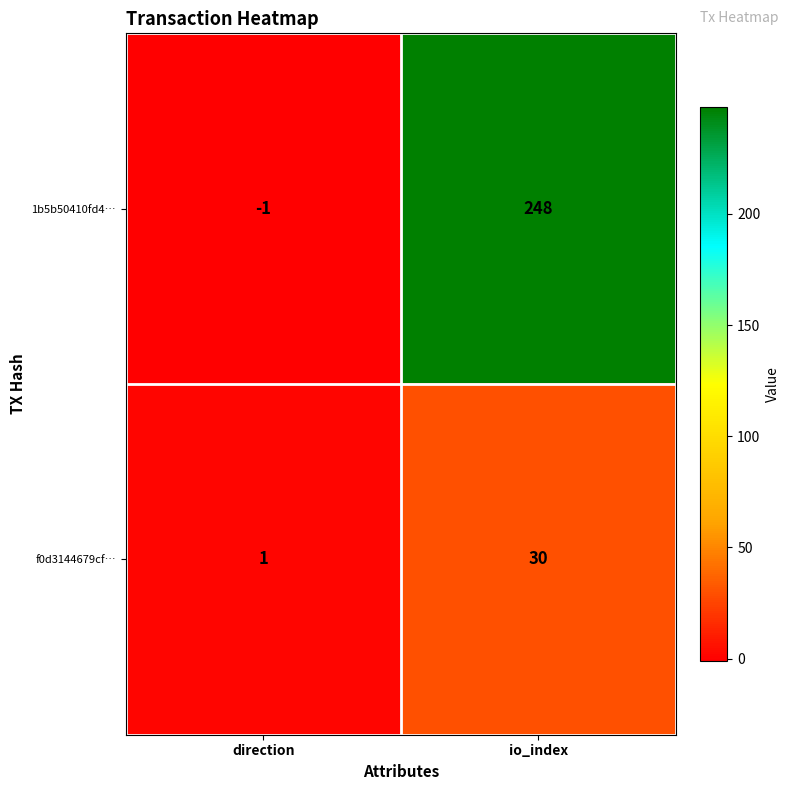

List the series in order of their peak value, lowest first.

f0d3144679cf…, 1b5b50410fd4…